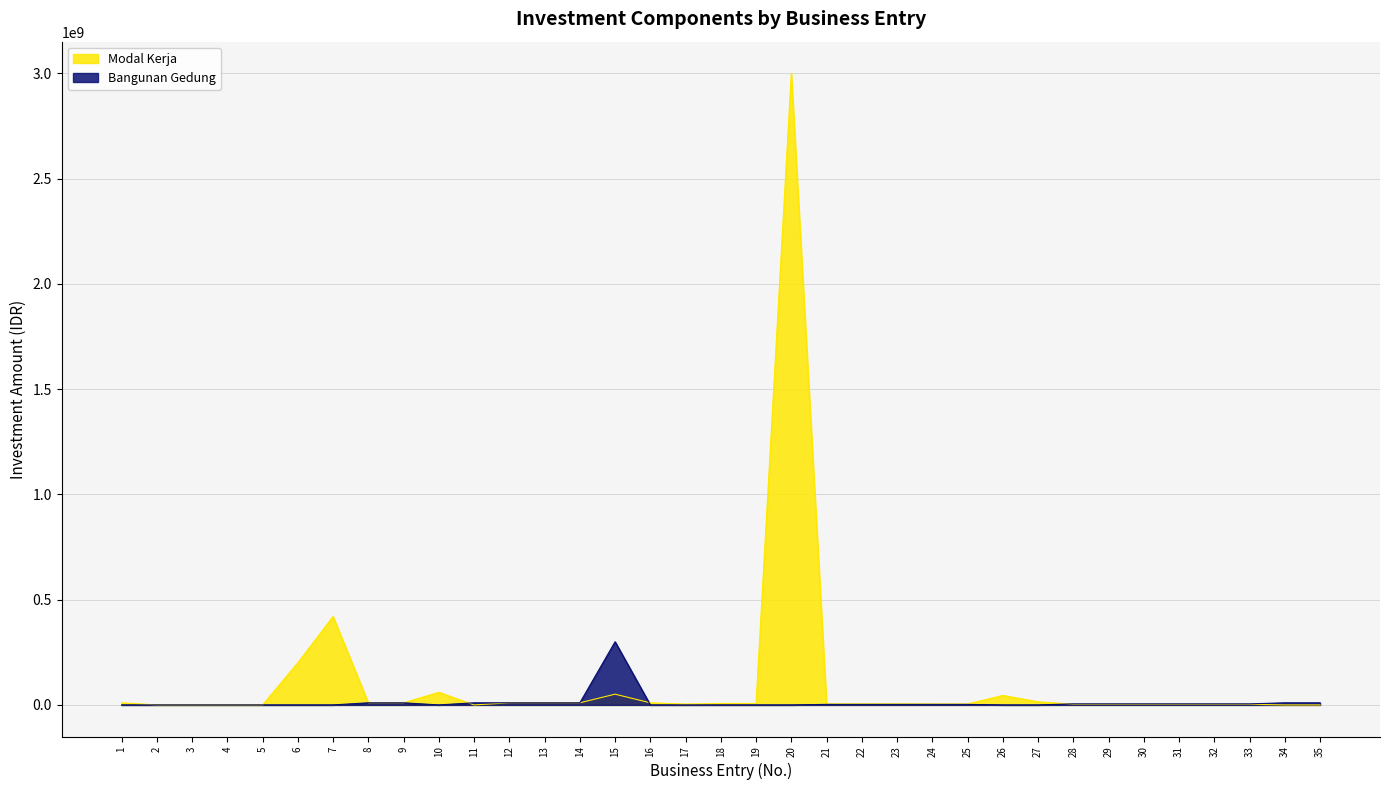

Where do Bangunan Gedung and Modal Kerja first cross each other?

10 and 11